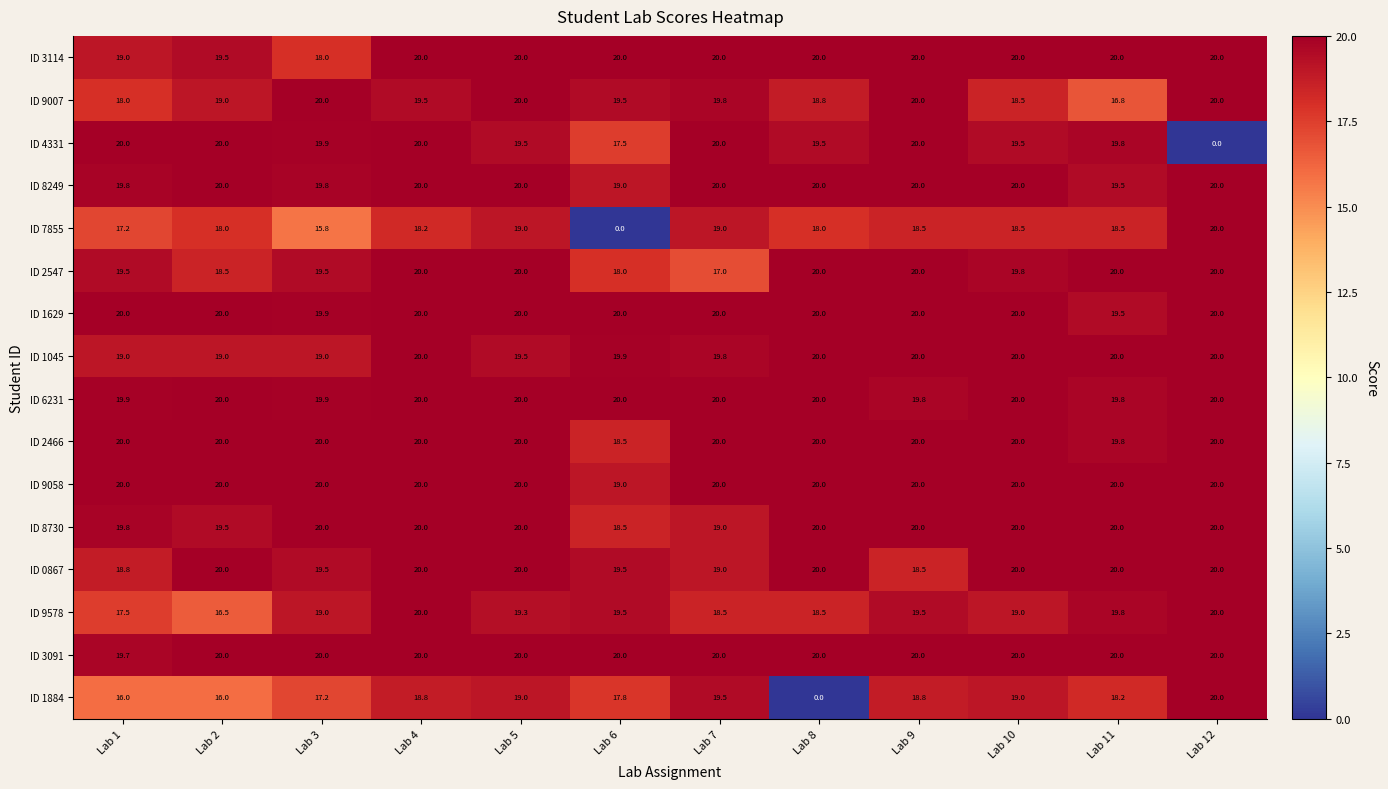

Which series changed the most between Lab 8 and Lab 12?

ID 1884